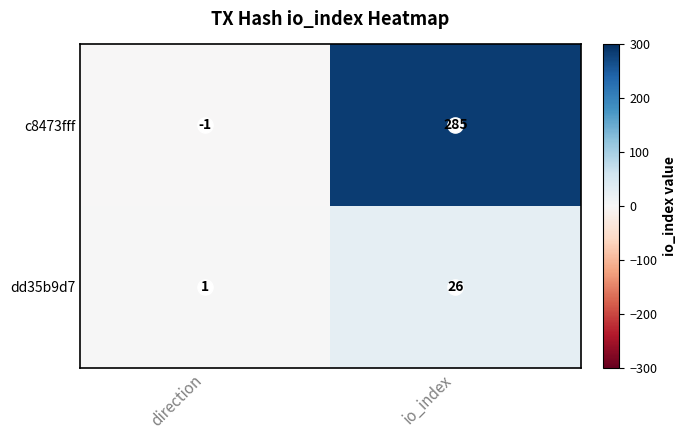

What is the difference between the highest and lowest values at io_index?

259